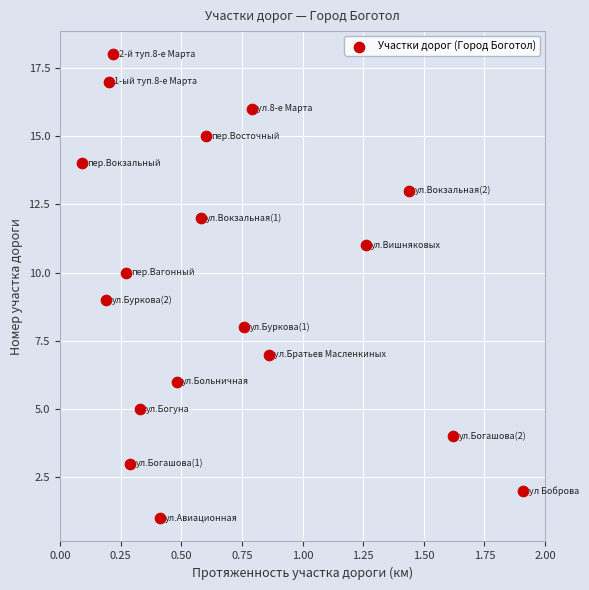

What is the range of Y values (max minus min)?

17